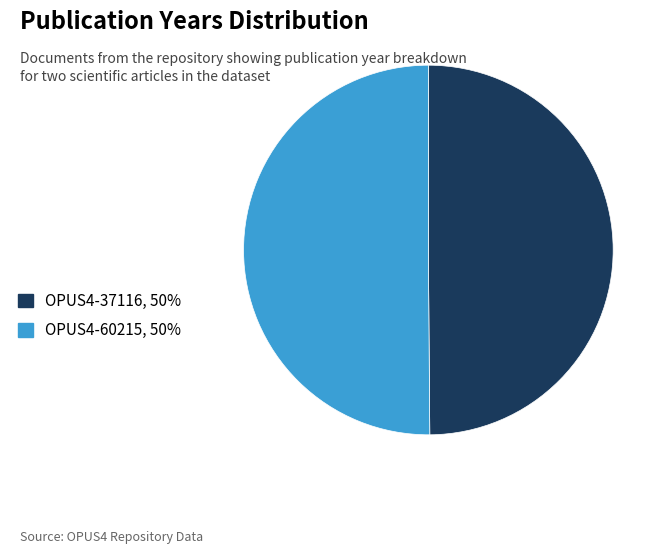

Approximately how many times larger is the value at OPUS4-60215, 50% compared to OPUS4-37116, 50%?

1.0